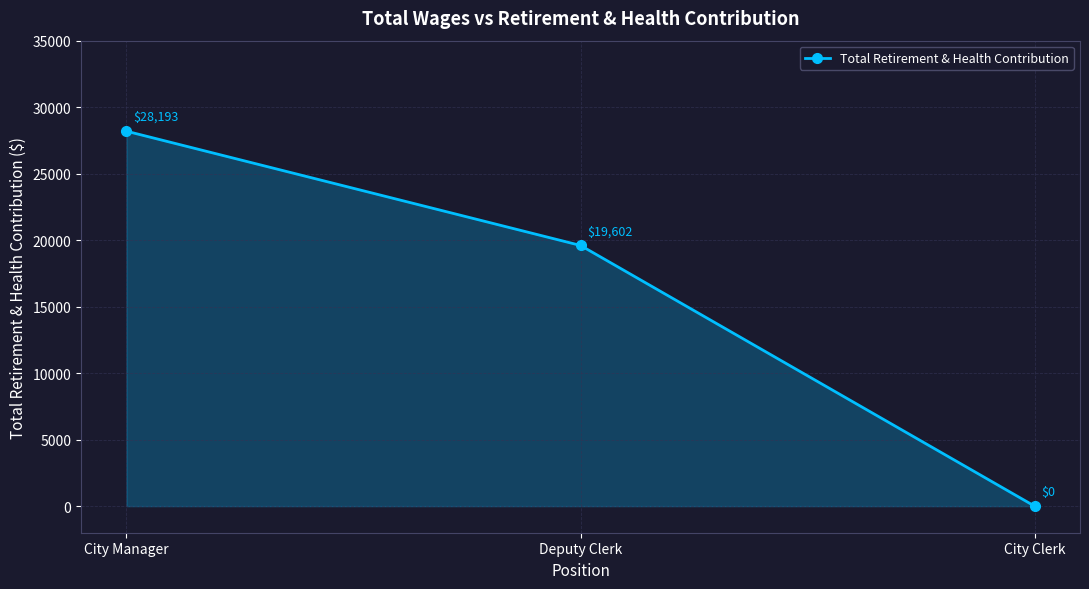

Reading left to right, list all the values displayed in this chart.

28193	19602	0